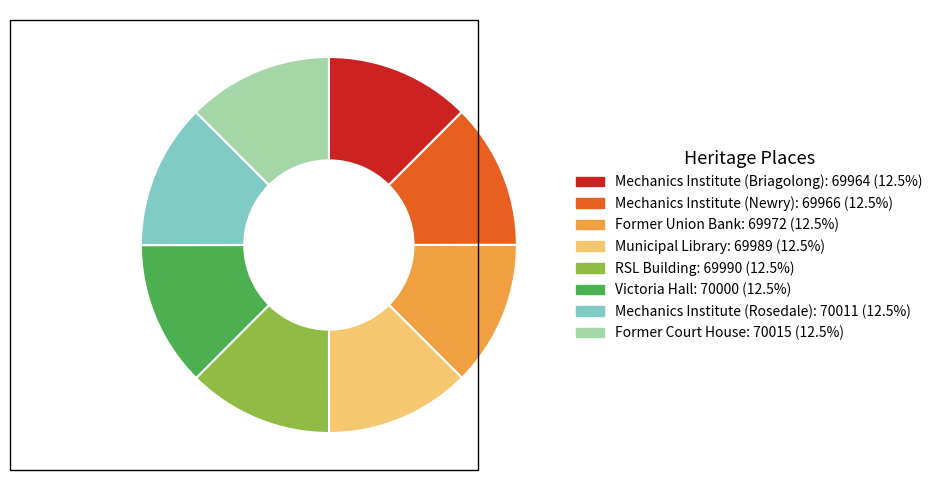

Is the sum of Mechanics Institute (Briagolong) and Former Court House greater than half?

No